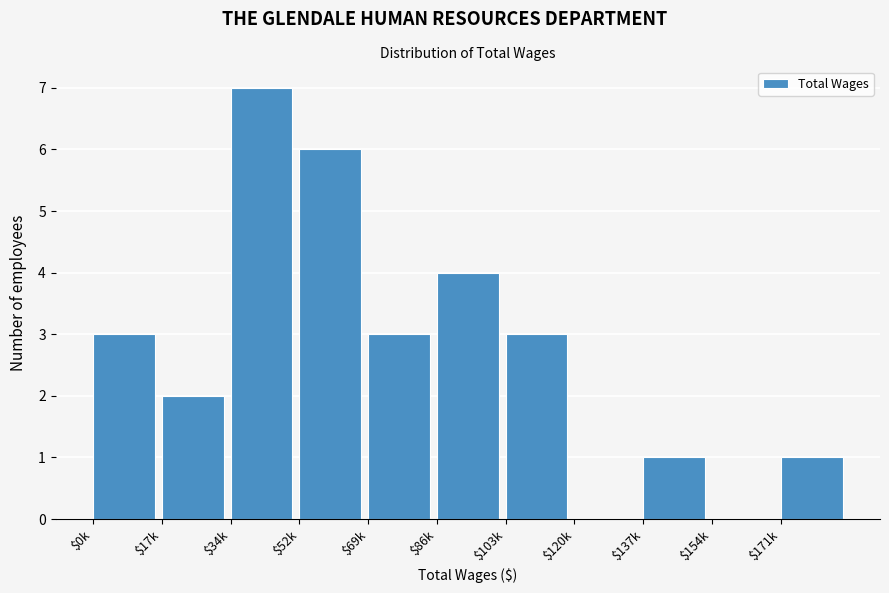

Is it true that the value at $120k is 0?

True